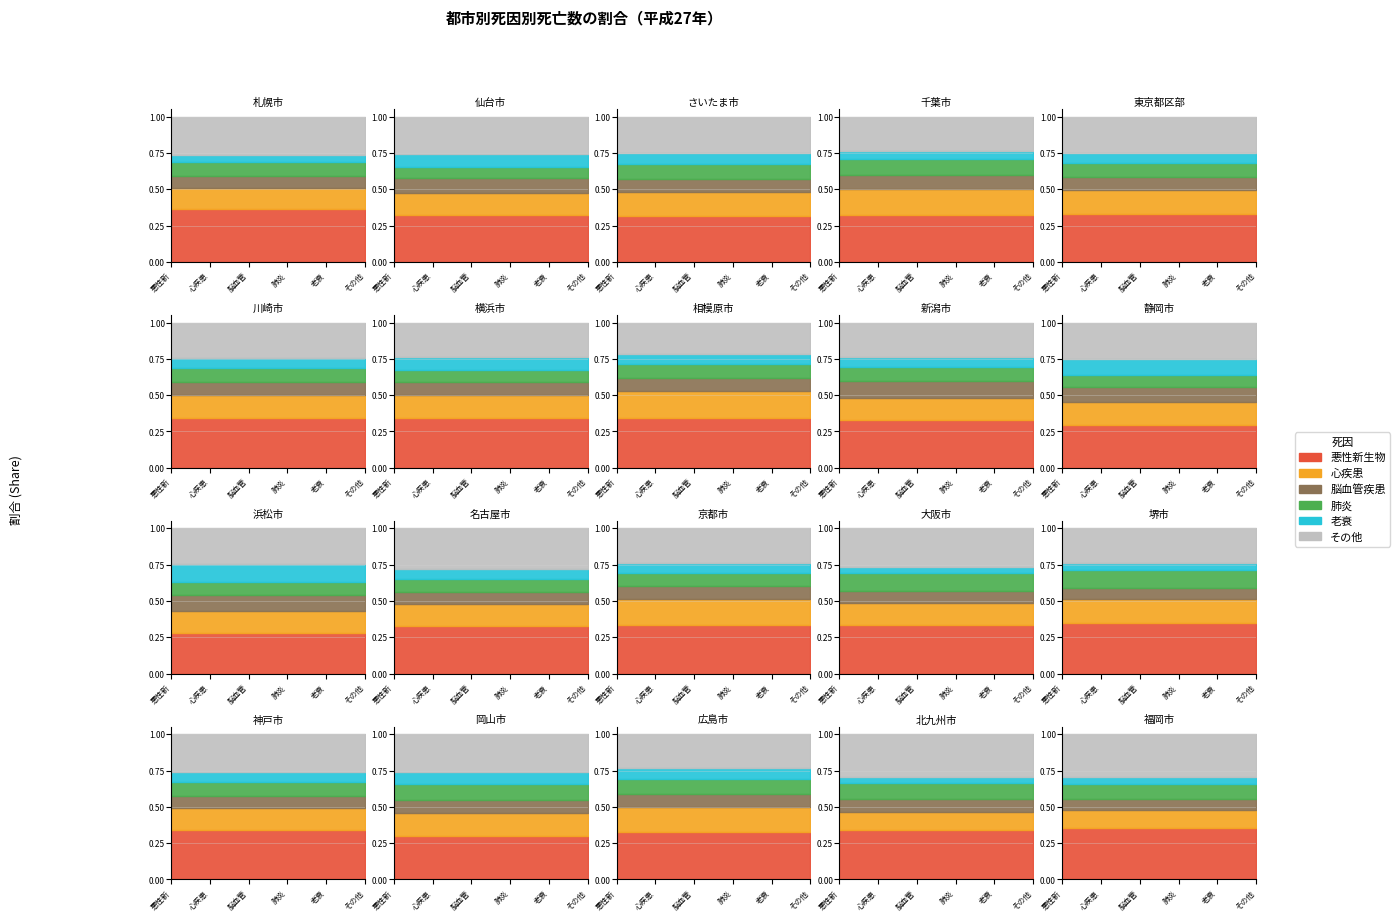

Reading left to right, transcribe all the data shown in this chart.

悪性新生物: 5769	2509	2866	2356	22777	3171	9448	1769	2496	2078	2049	6319	4215	8308	2577	4635	1767	2940	3231	3607
心疾患: 2303	1131	1485	1320	11594	1489	4305	940	1140	1158	1083	2768	2330	3730	1202	2086	925	1553	1204	1188
脳血管疾患: 1361	816	779	661	6057	847	2457	482	854	703	785	1592	1104	2016	567	1171	555	768	837	809
肺炎: 1567	592	953	823	6682	847	2374	508	723	584	645	1736	1174	2906	895	1323	654	928	1028	1026
老衰: 715	704	679	401	4711	673	2348	343	568	786	913	1330	819	1051	355	932	472	672	421	475
その他: 4246	1958	2263	1723	17247	2266	6545	1113	1769	1791	1795	5337	3041	6575	1753	3559	1550	2118	2765	2994